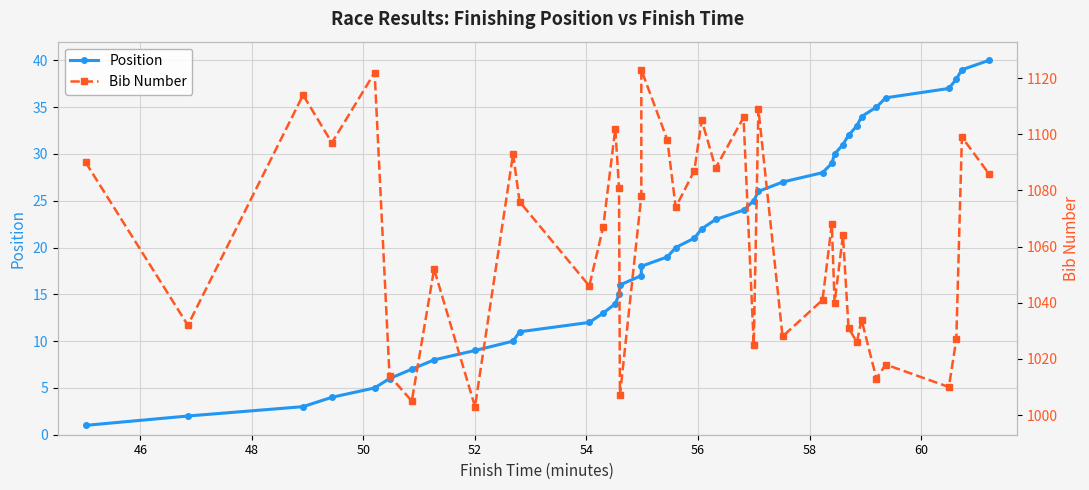

List the series in order of their peak value, highest first.

Bib Number, Position